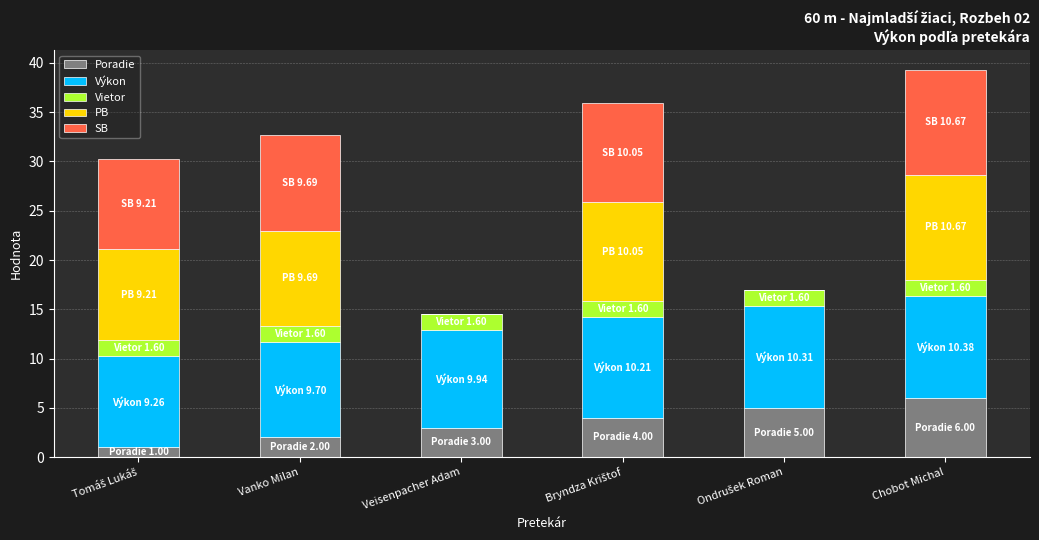

What is the total value across all series at Chobot Michal?

39.3